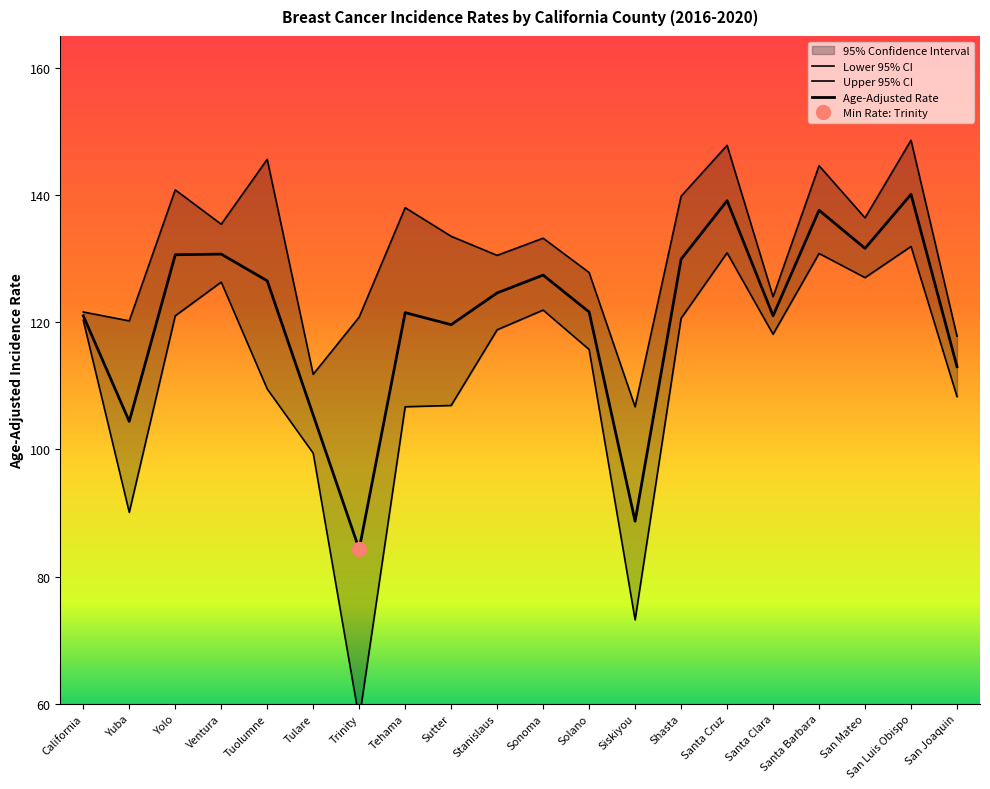

List the series in order of their overall mean, lowest first.

Lower 95% CI, Age-Adjusted Rate, Upper 95% CI